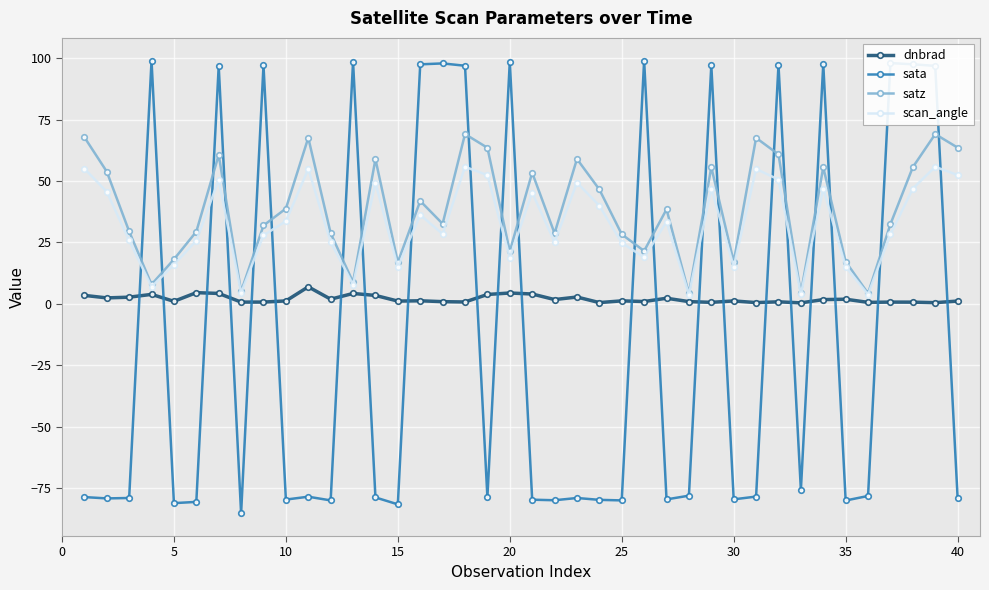

What is the highest value of the dnbrad series?

7.0